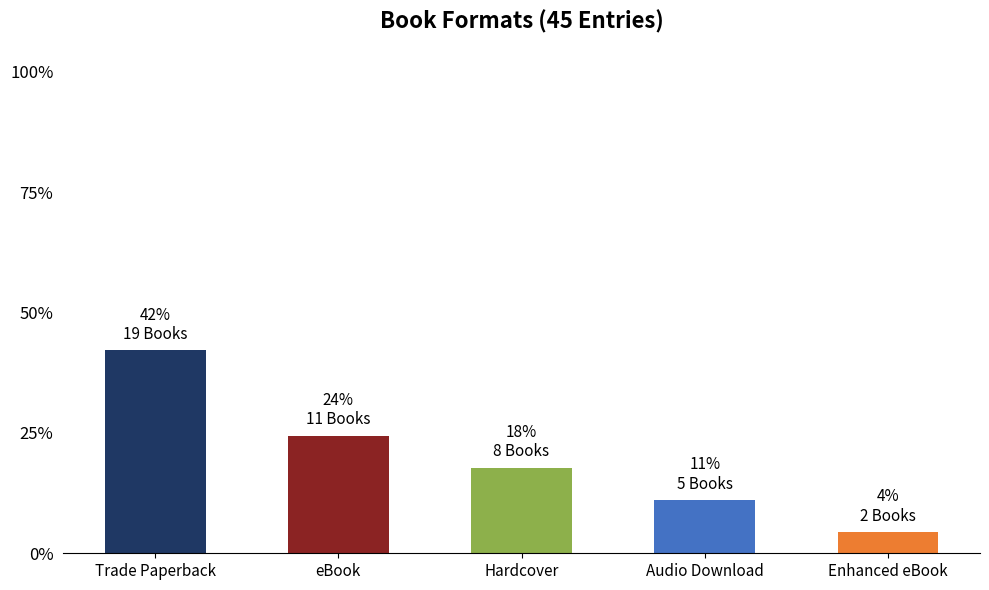

Are the bars horizontal?

No